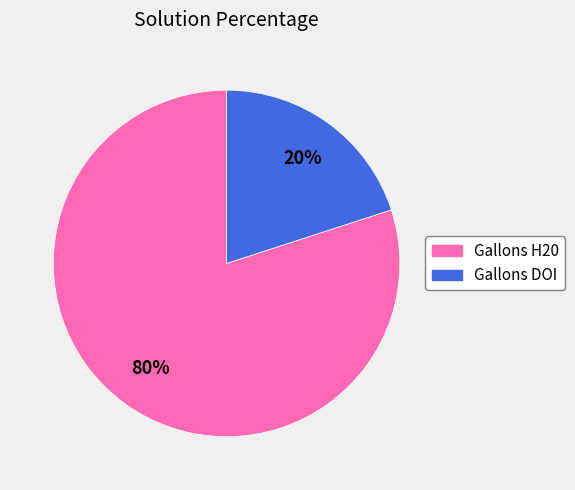

Does Gallons H20 account for over 50% of the chart?

Yes